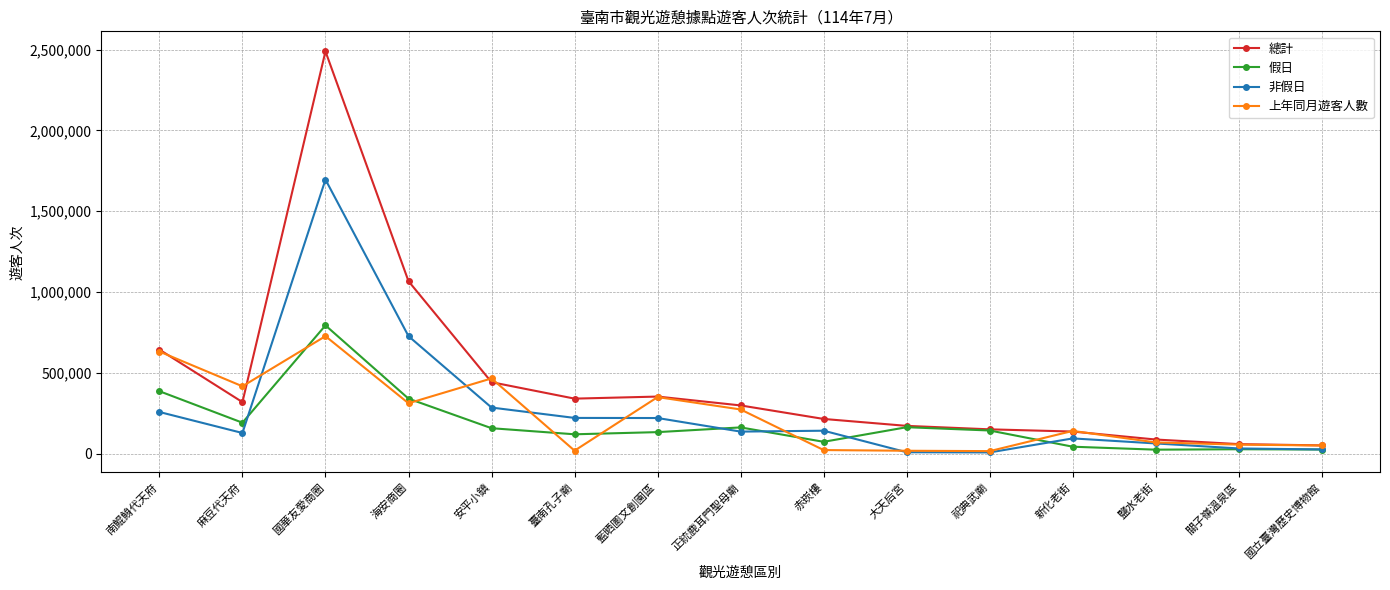

What is the spread (max minus min) of values at 正統鹿耳門聖母廟?

162000